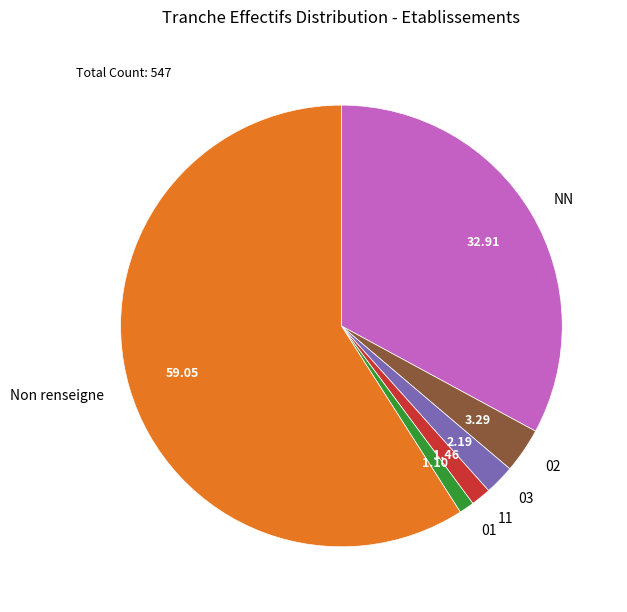

How many slices are in this pie chart?

6